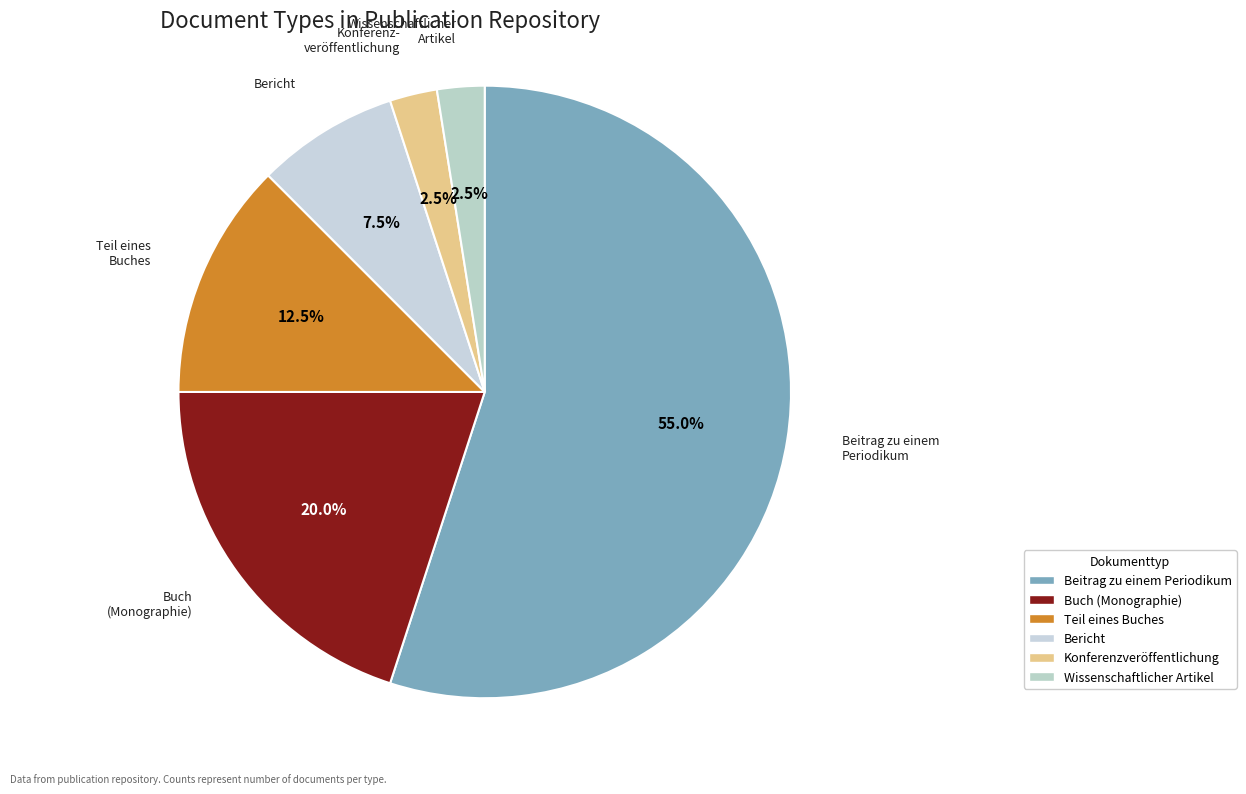

What portion of the pie excludes Wissenschaftlicher Artikel?

97.5%